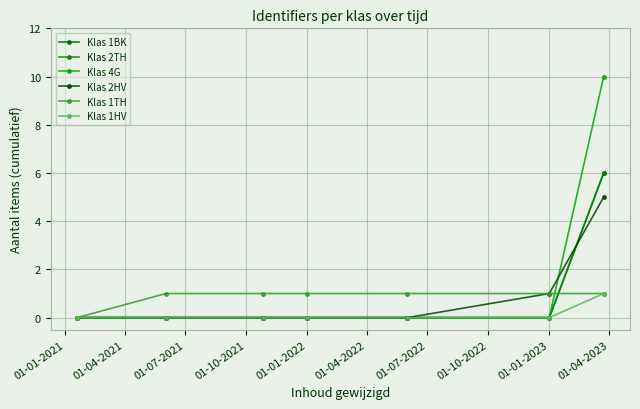

What is the difference between the maximum and minimum values in the Klas 2TH series?

6